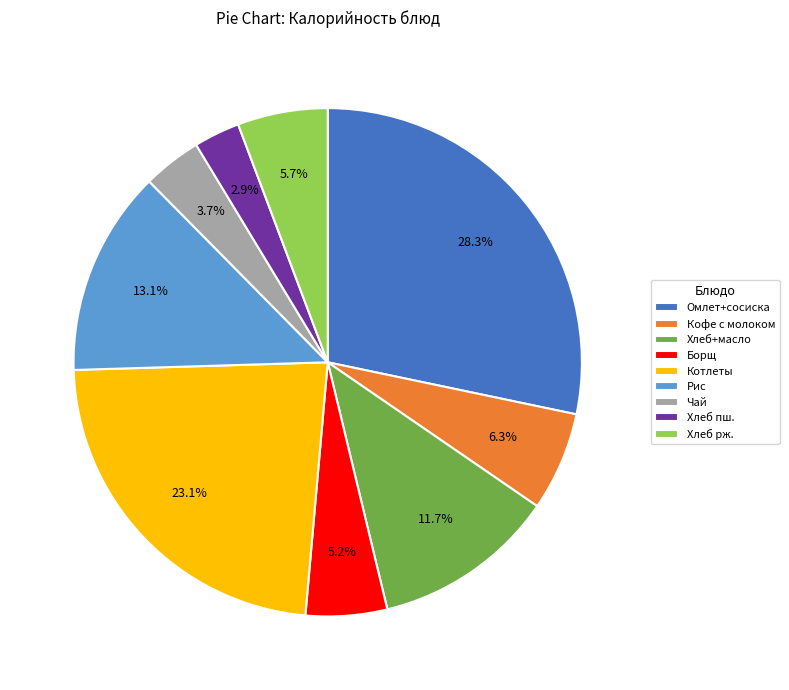

How much of the chart is everything except Котлеты?

76.9%